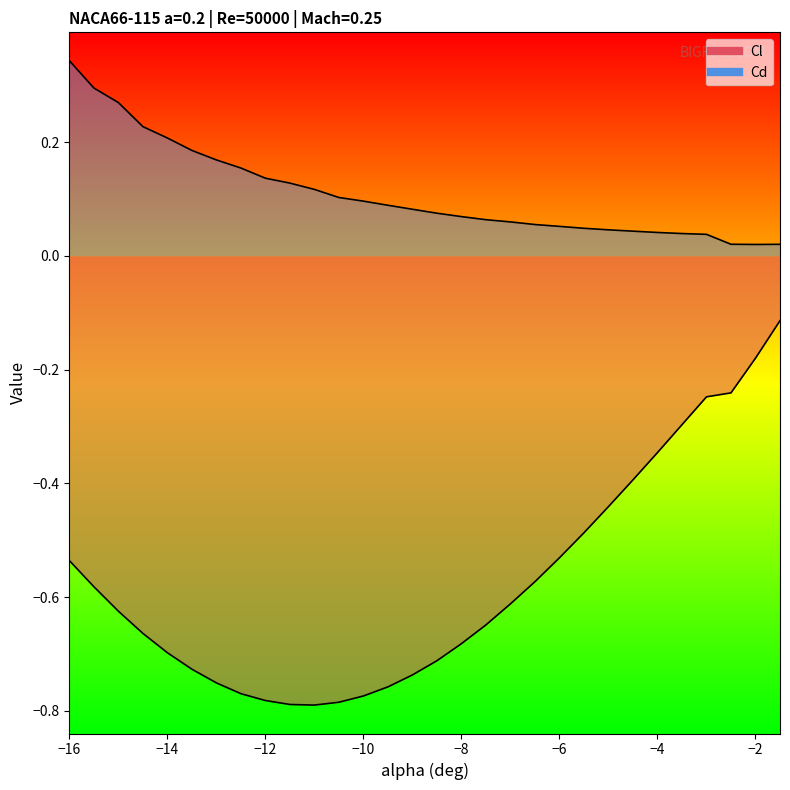

What is the smallest value displayed?

-0.8